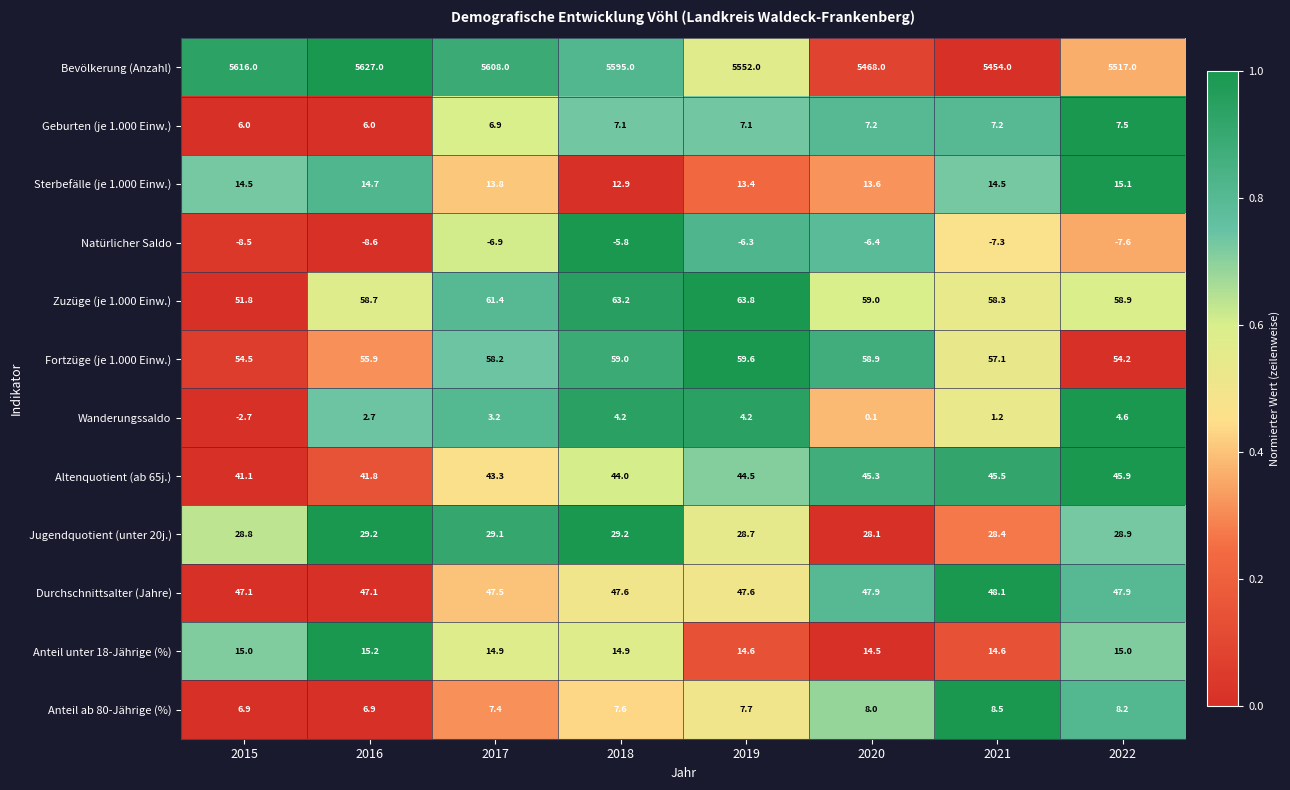

Rank the series by their maximum value, from highest to lowest.

Bevölkerung (Anzahl), Zuzüge (je 1.000 Einw.), Fortzüge (je 1.000 Einw.), Durchschnittsalter (Jahre), Altenquotient (ab 65j.), Jugendquotient (unter 20j.), Anteil unter 18-Jährige (%), Sterbefälle (je 1.000 Einw.), Anteil ab 80-Jährige (%), Geburten (je 1.000 Einw.), Wanderungssaldo, Natürlicher Saldo